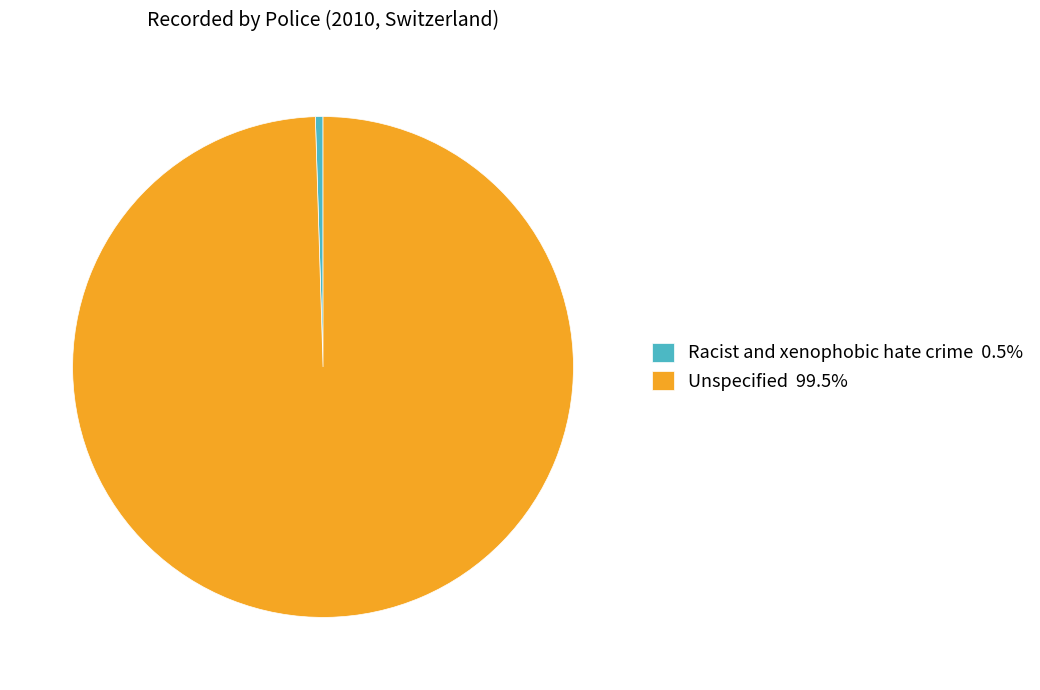

Rank the categories by value from highest to lowest.

Unspecified, Racist and xenophobic hate crime